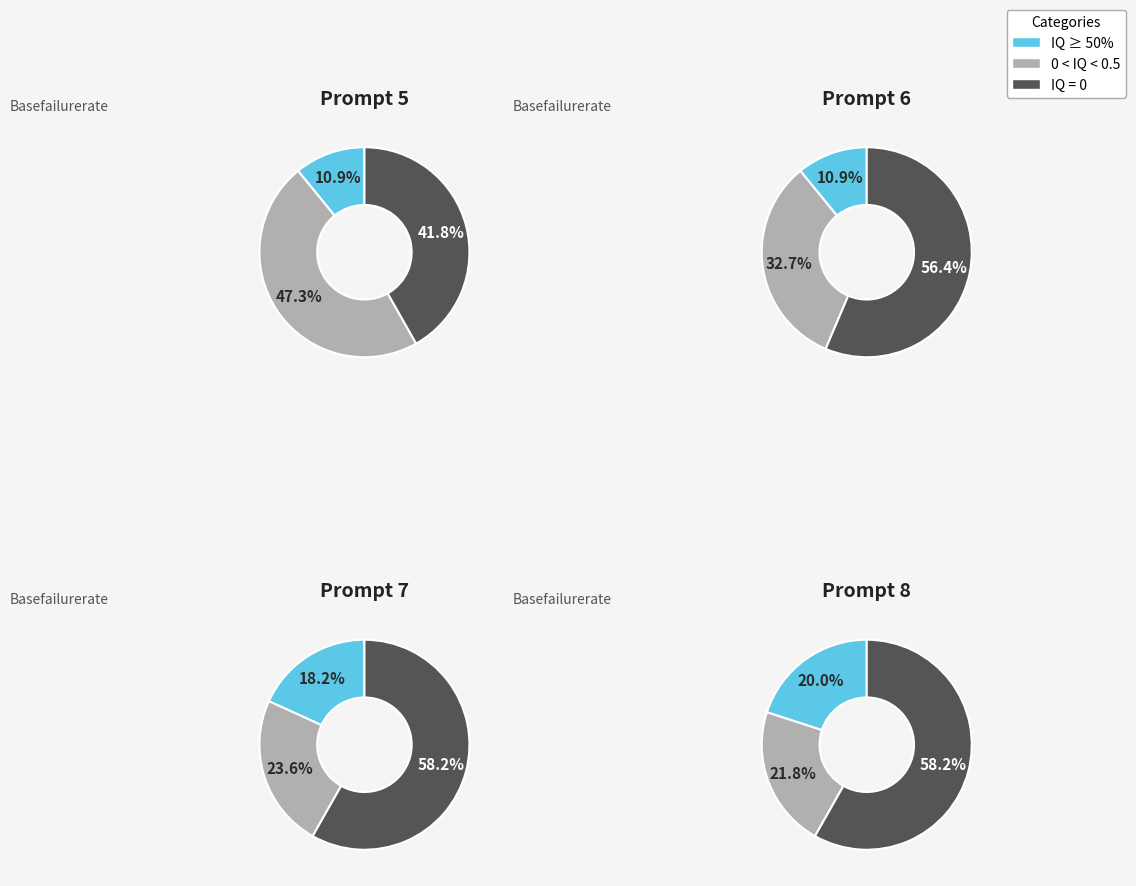

True or false: DA accounts for 44% of the total.

False